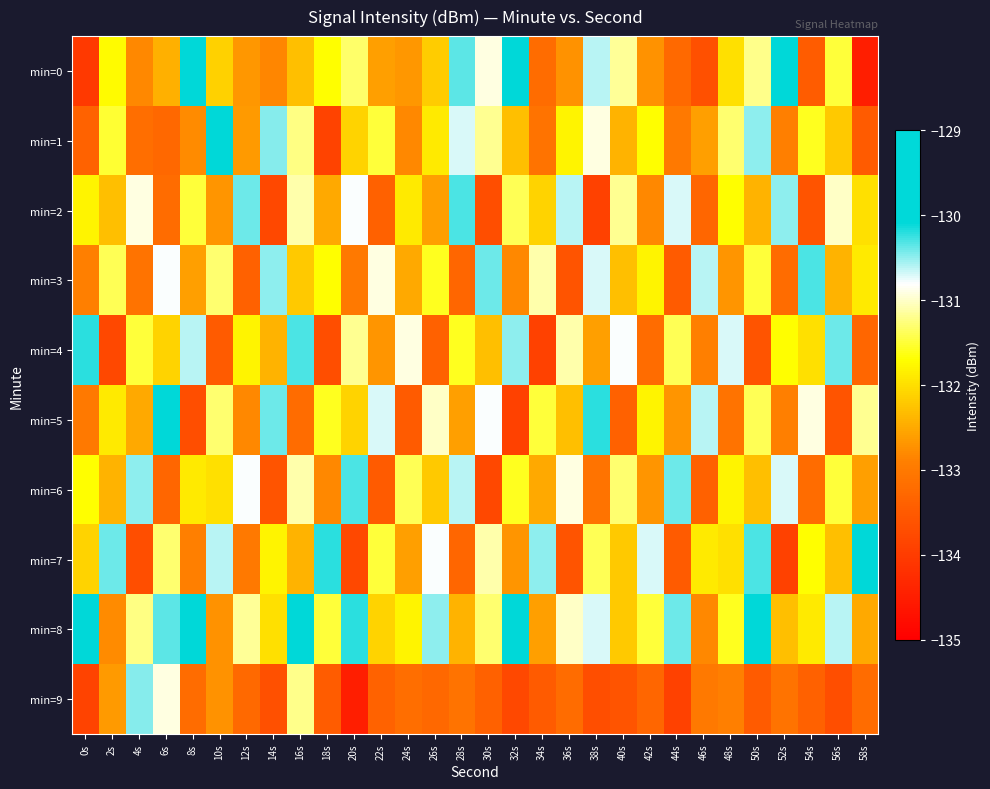

What is the difference between the highest and lowest values at 18s?

3.7